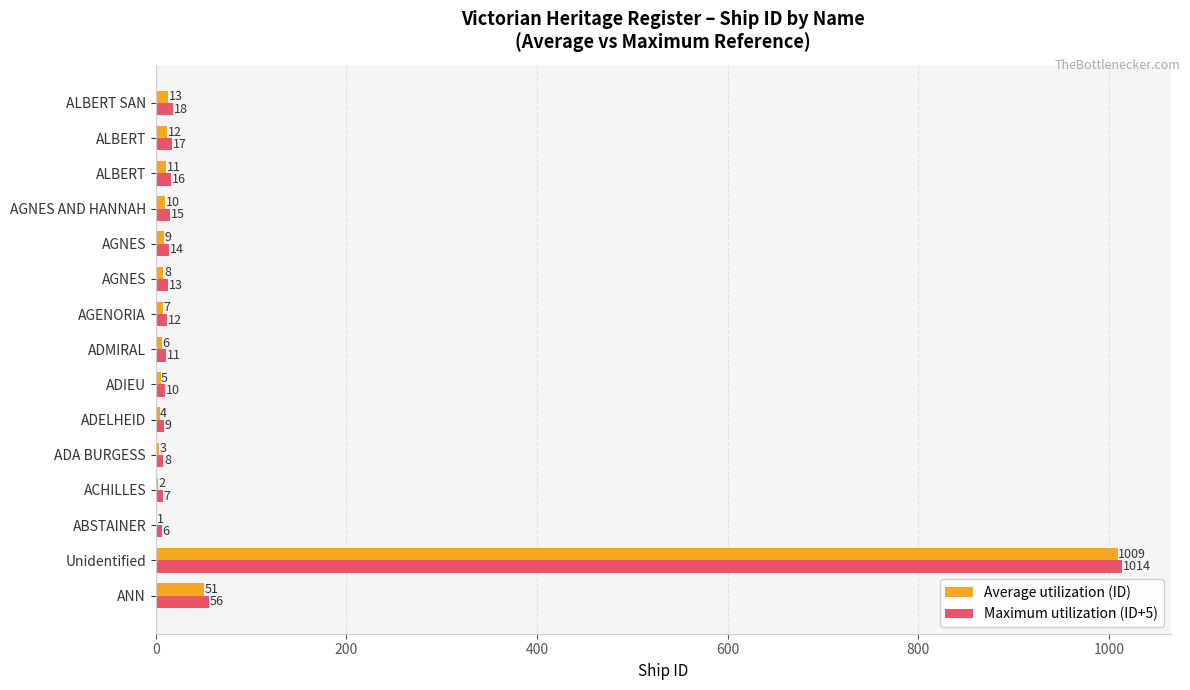

At which category is the sum across all series the highest?

Unidentified